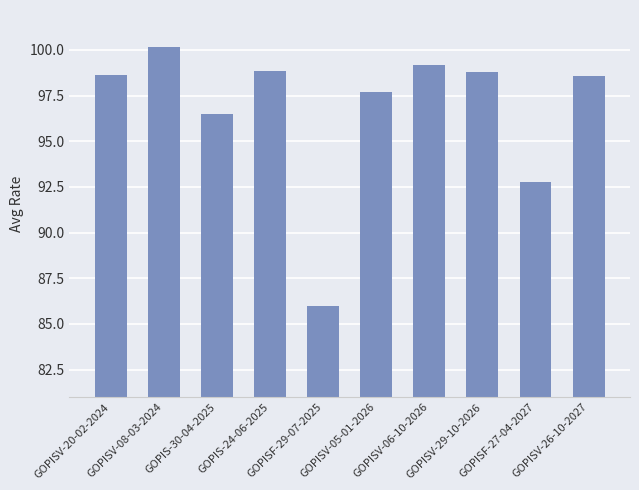

Are the bars grouped side by side (vs. stacked)?

No